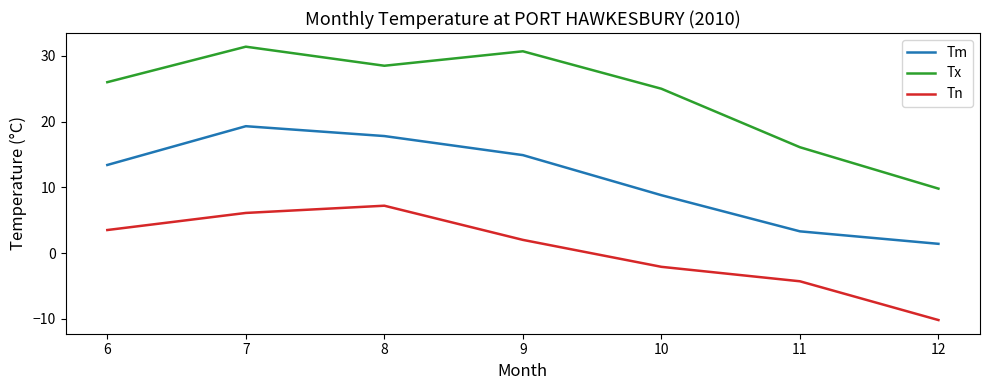

Reading left to right, what are all the values shown in this chart?

Tm: 13.4	19.3	17.8	14.9	8.8	3.3	1.4
Tx: 26.0	31.4	28.5	30.7	25.0	16.1	9.8
Tn: 3.5	6.1	7.2	2.0	-2.1	-4.3	-10.2